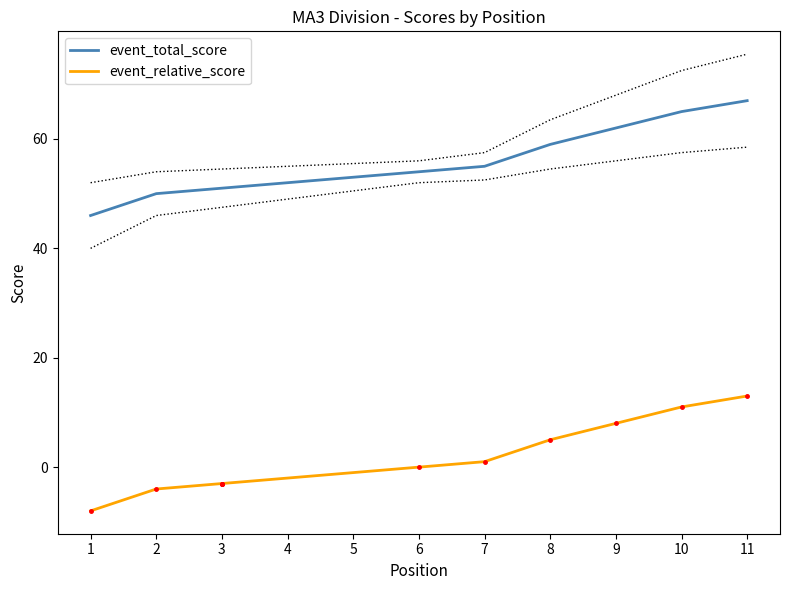

Which series has the largest range (max minus min)?

event_total_score